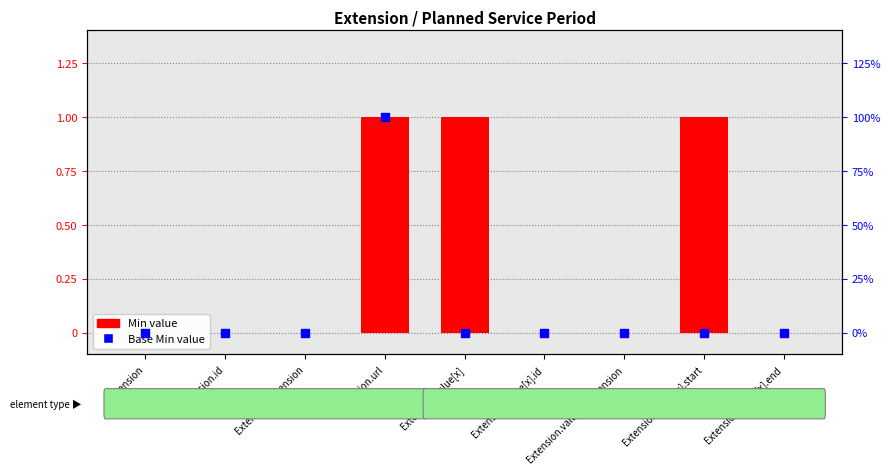

What are all the series names shown in the legend?

Min value, Base Min value